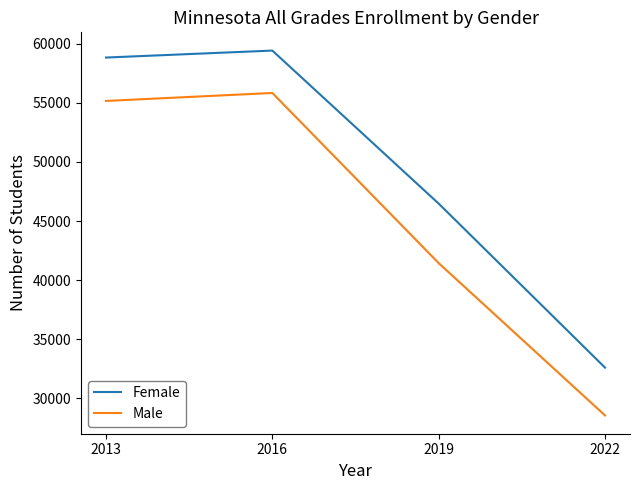

At which label does Female reach its minimum?

2022